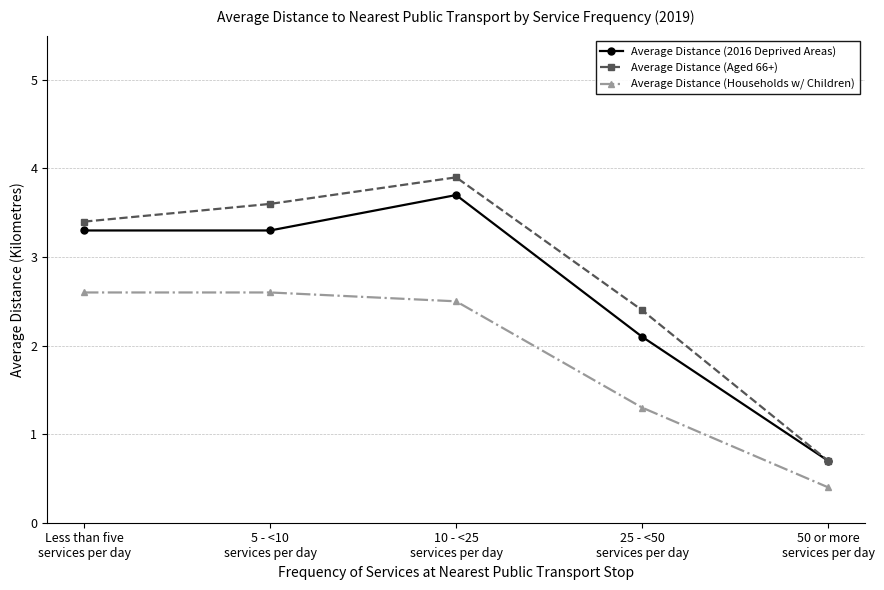

Is it true that Average Distance (Aged 66+) equals 2.4 at 25 - <50
services per day?

True